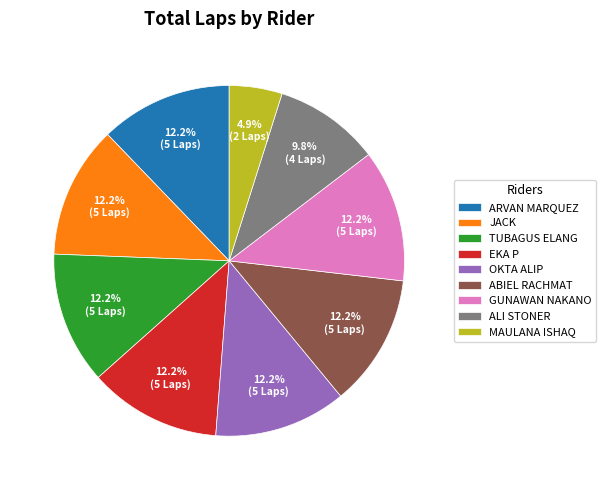

To the nearest percent, what portion does ALI STONER represent?

10%